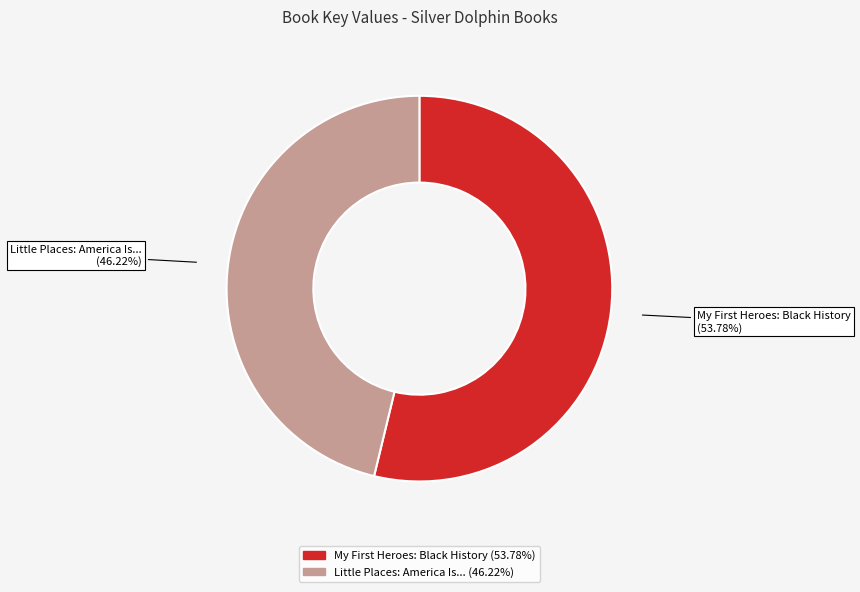

Count the number of slices in the pie.

2